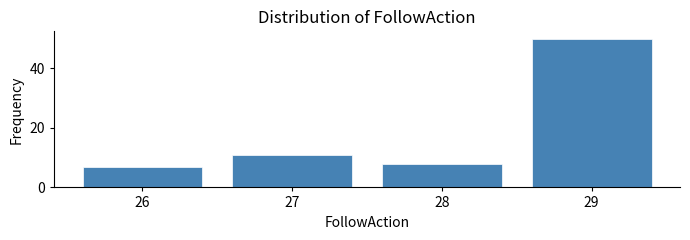

Reading right to left, list all the values displayed in this chart.

29=50	28=8	27=11	26=7